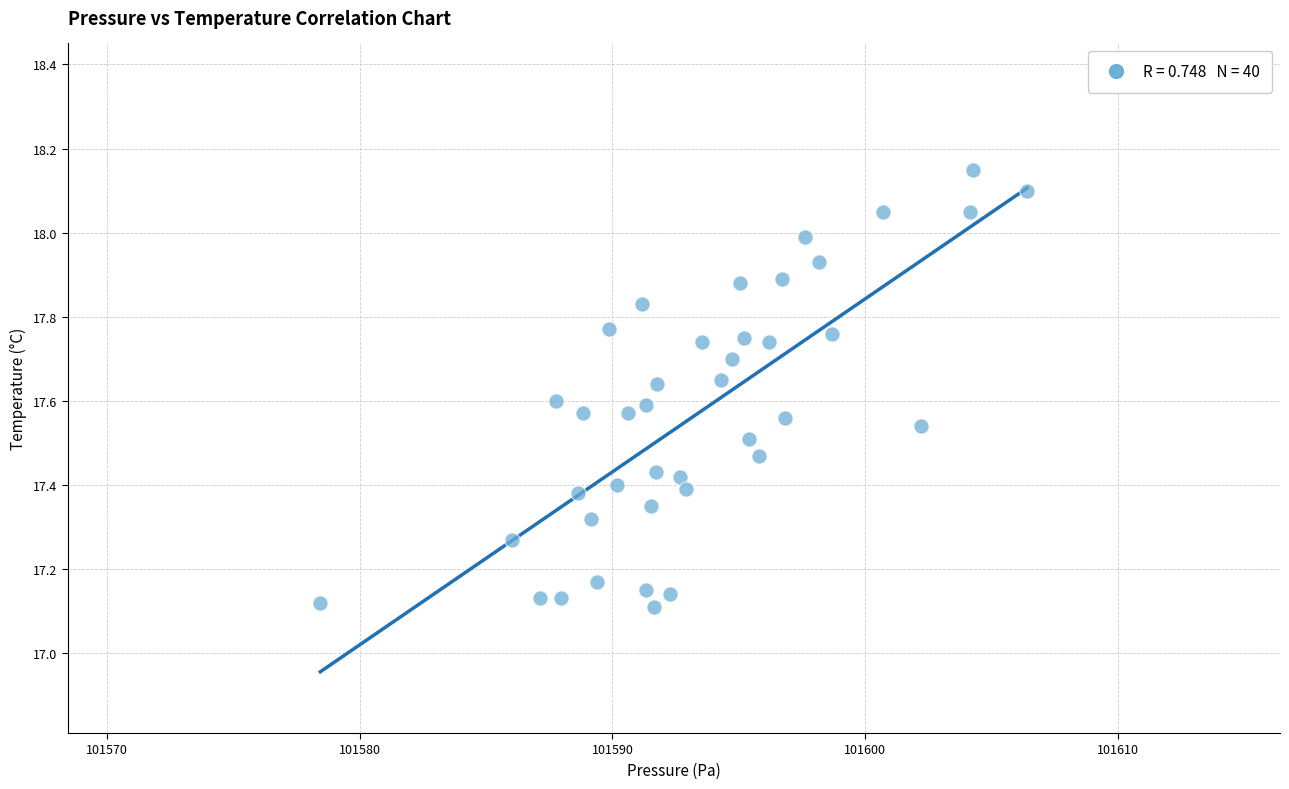

What is the range of X values (max minus min)?

28.0